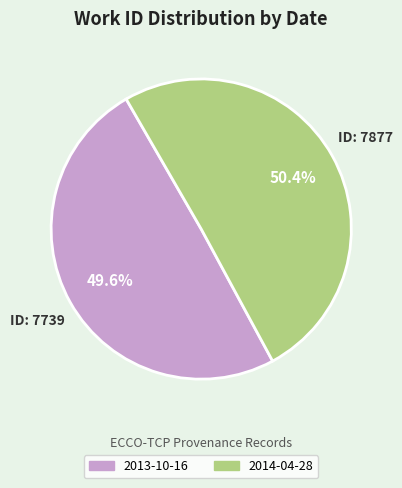

Which category has the smallest portion of the pie?

2013-10-16